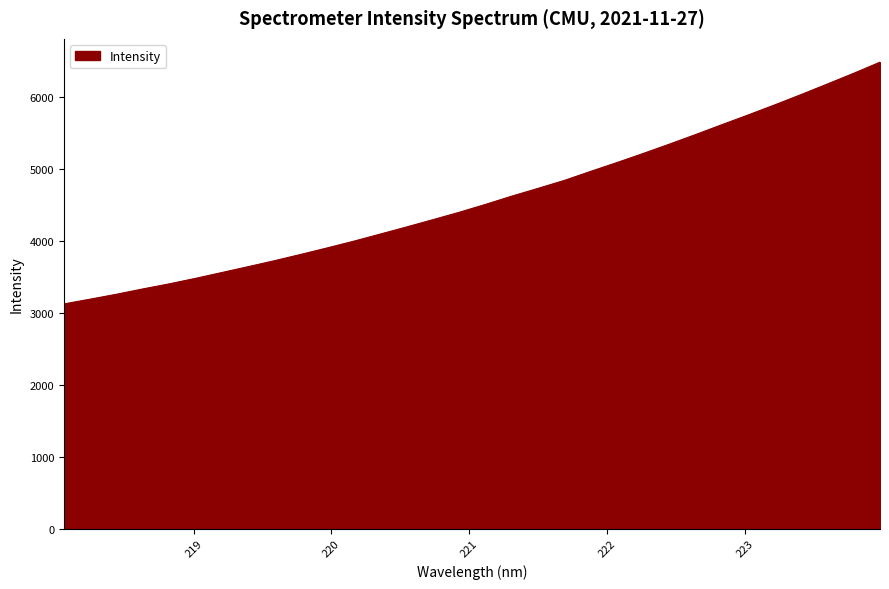

What is the minimum value shown in the chart?

3122.4